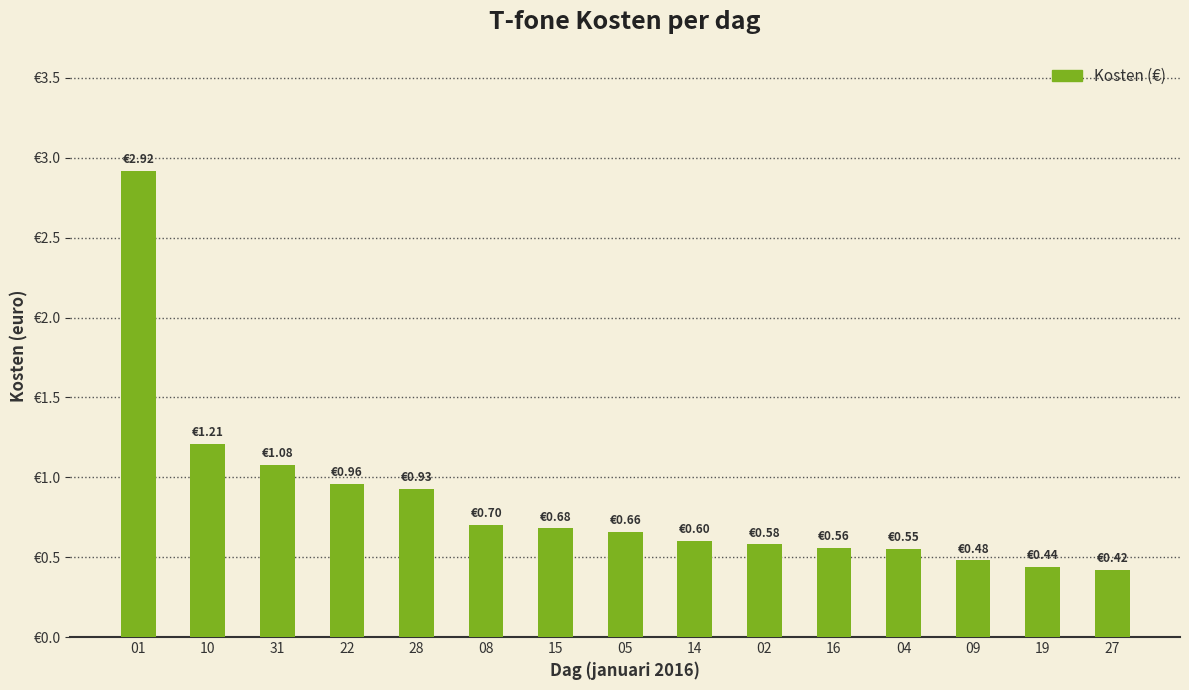

Which category has the highest value across all series?

01